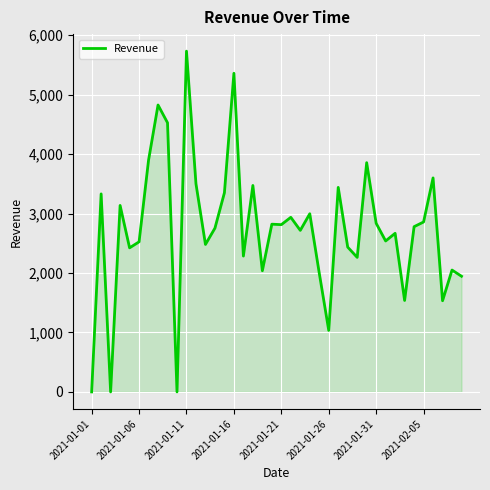

What is the greatest value displayed?

5733.1